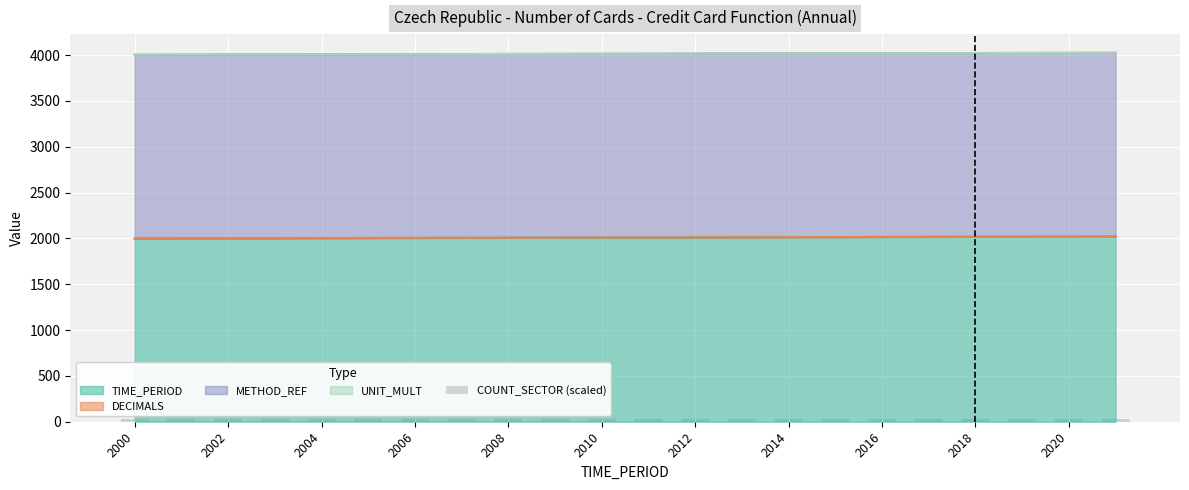

The TIME_PERIOD series shows 3013 at 2002. True or false?

False